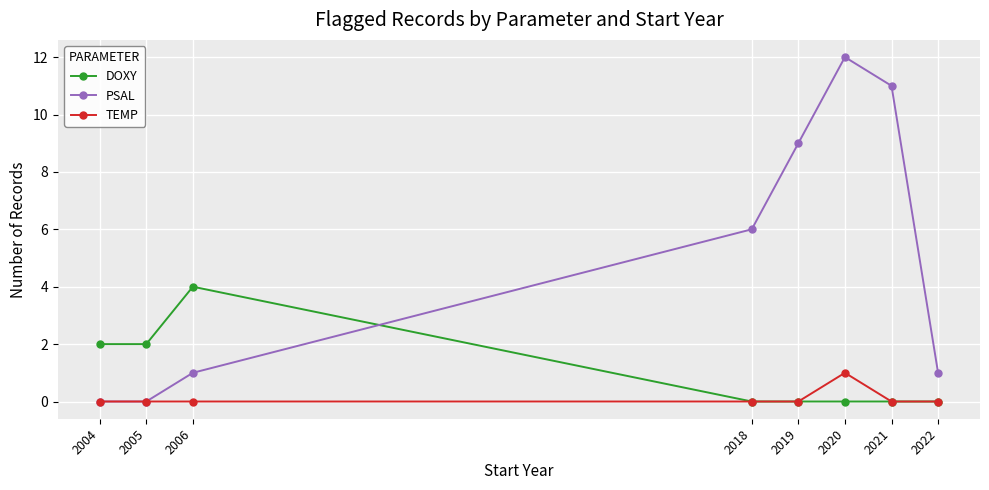

What is the highest value of the DOXY series?

4